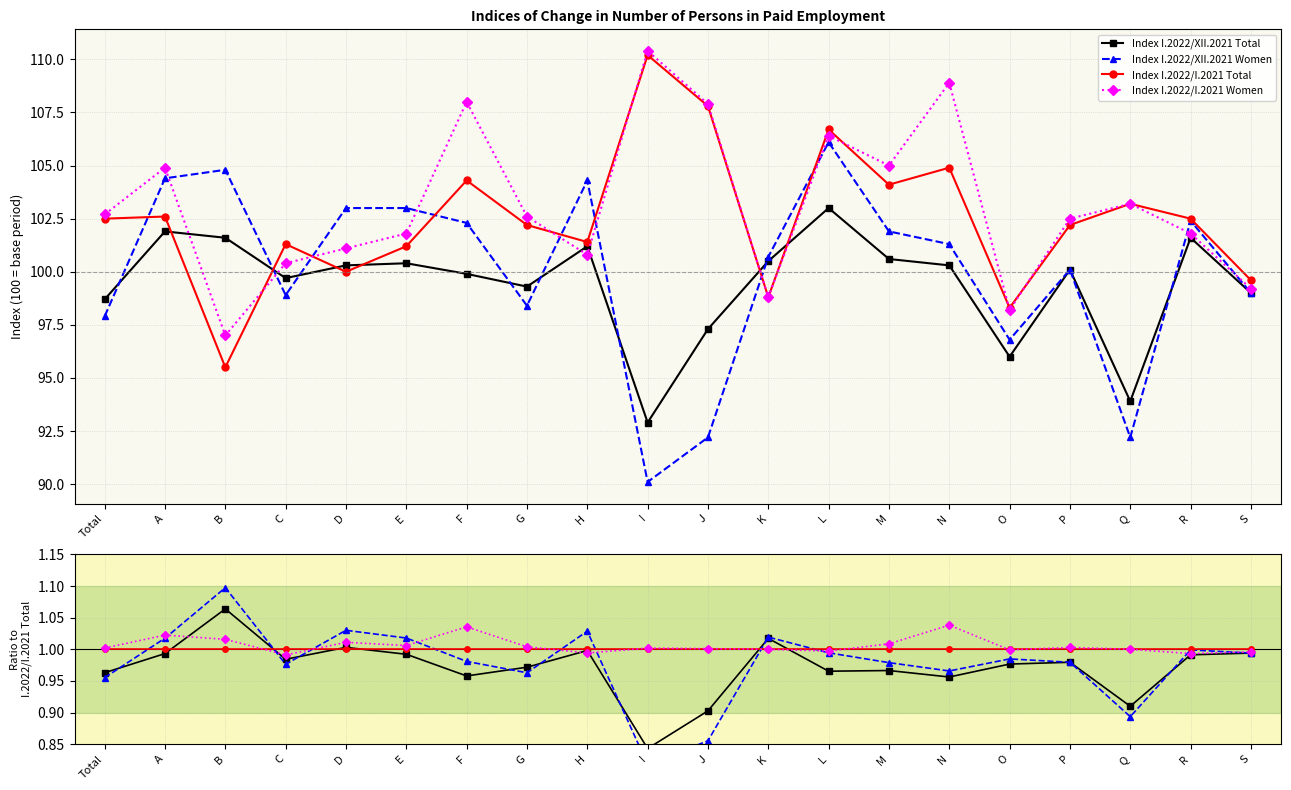

Which category has the lowest value in the Index I.2022/XII.2021 Total series?

I